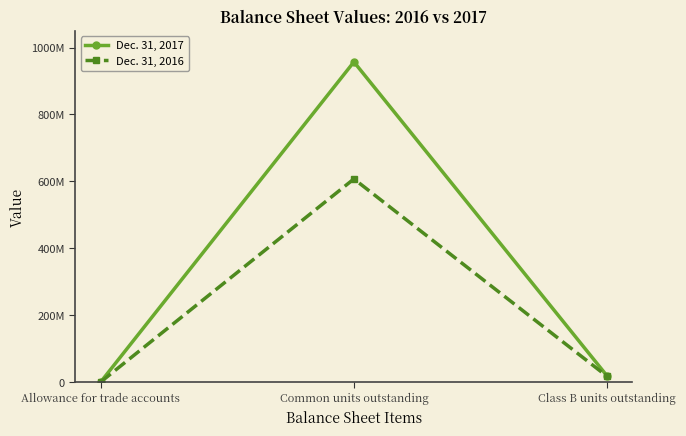

Rank the series by their average value, from highest to lowest.

Dec. 31, 2017, Dec. 31, 2016